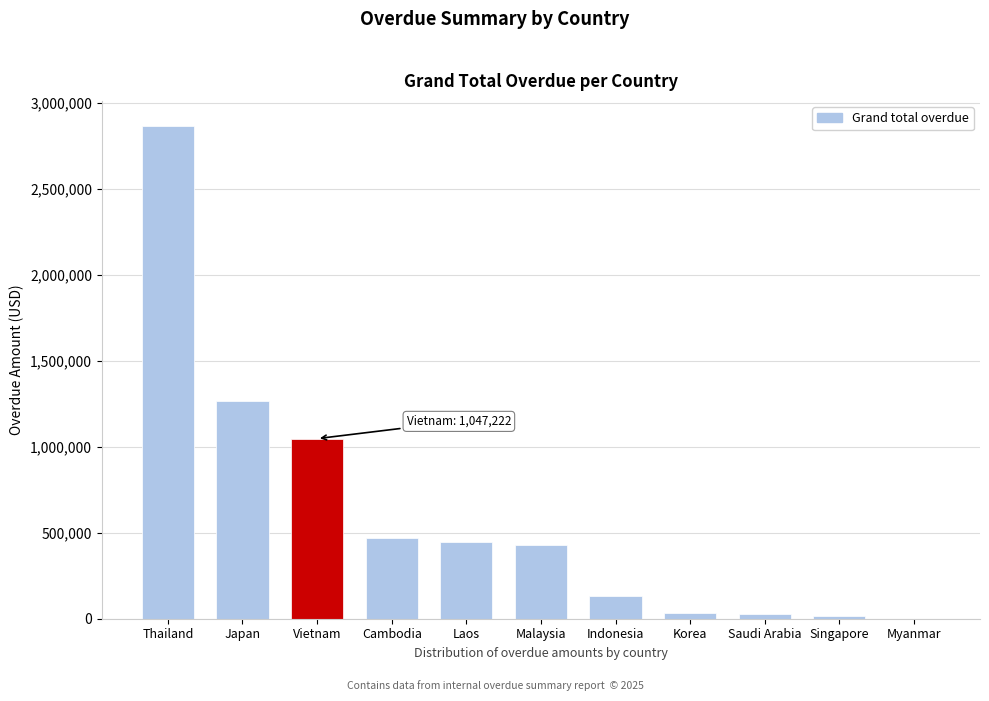

What is the change in value from Vietnam to Indonesia?

-915514.4